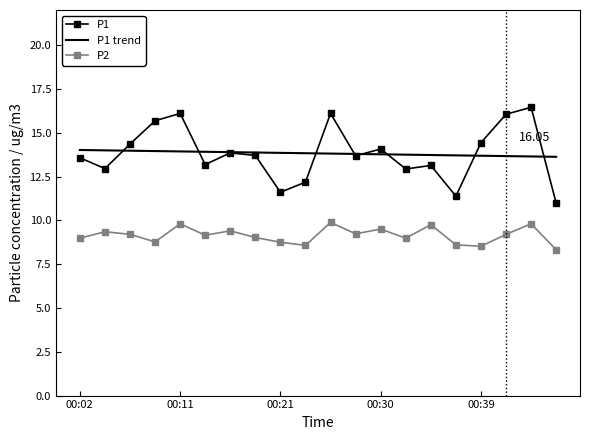

What is the lowest value of the P2 series?

8.3